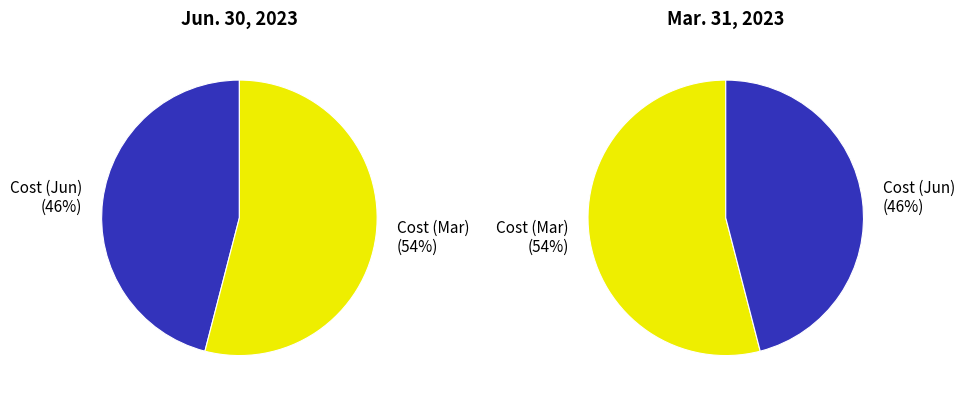

Which slice is the largest?

Cost of investment (Mar. 31, 2023)